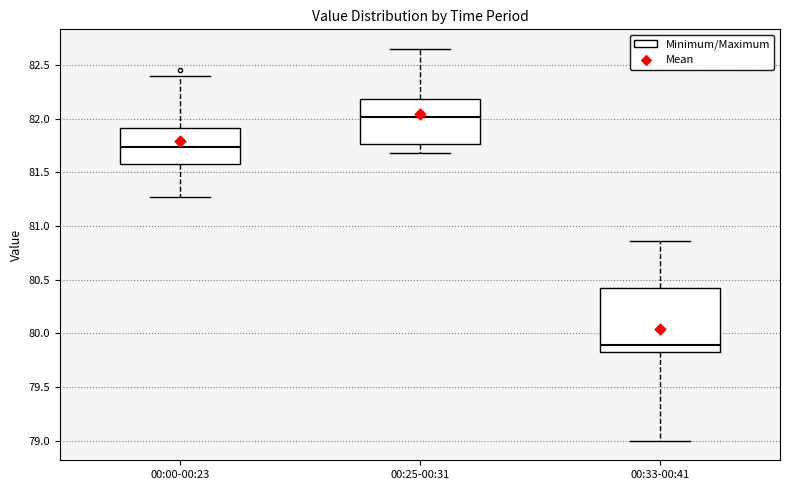

Where does the upper whisker of the box for 00:00-00:23 end on the y-axis? The values are not printed on the chart, so give them approximately, as read against the axis.

82.40